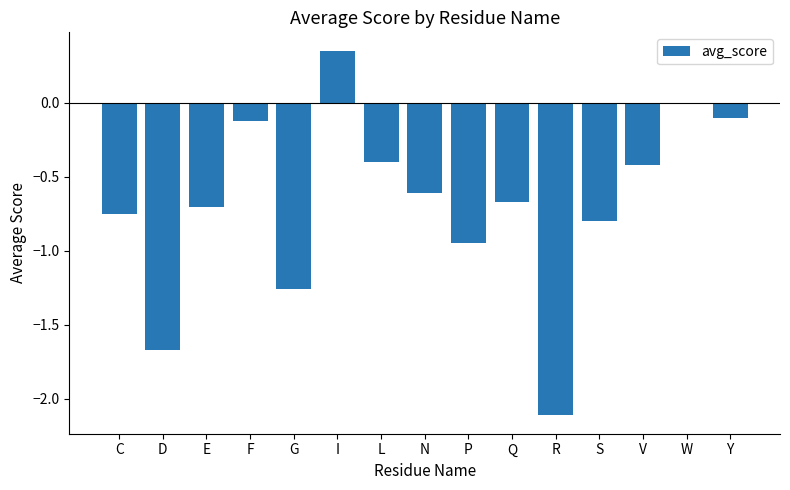

What is the sum of all values?

-10.2